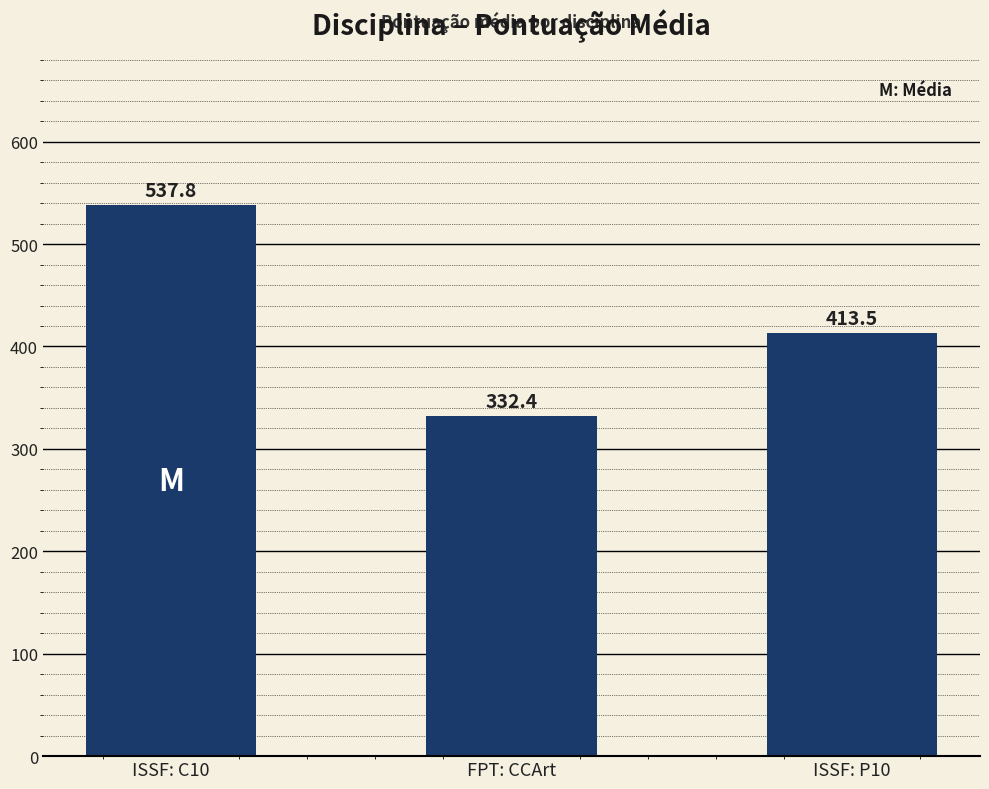

What is the ratio of the value at FPT: CCArt to the value at ISSF: C10?

0.6